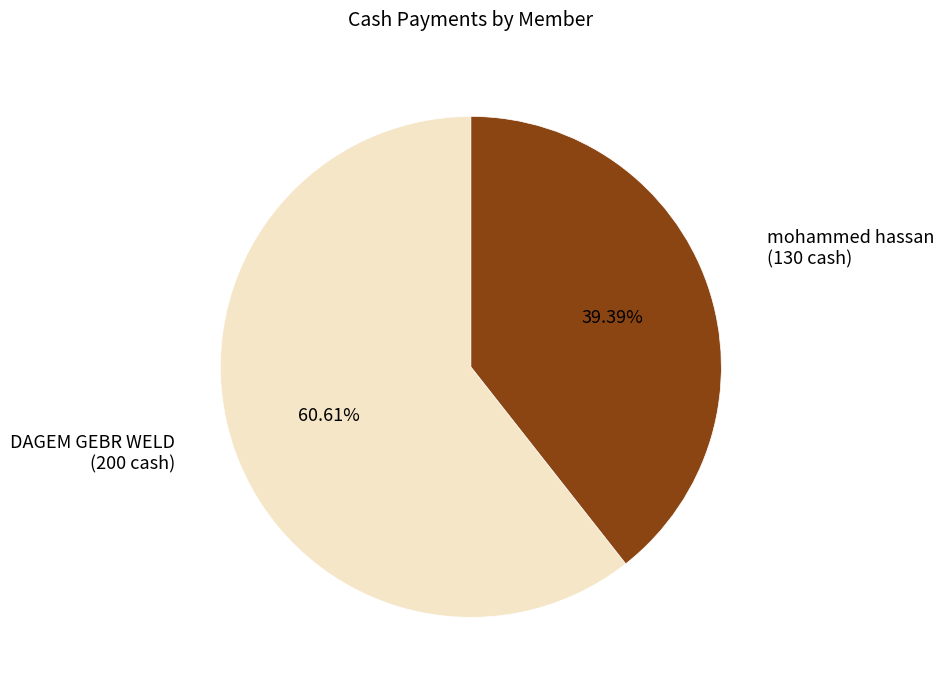

Is there a majority slice in this chart?

Yes